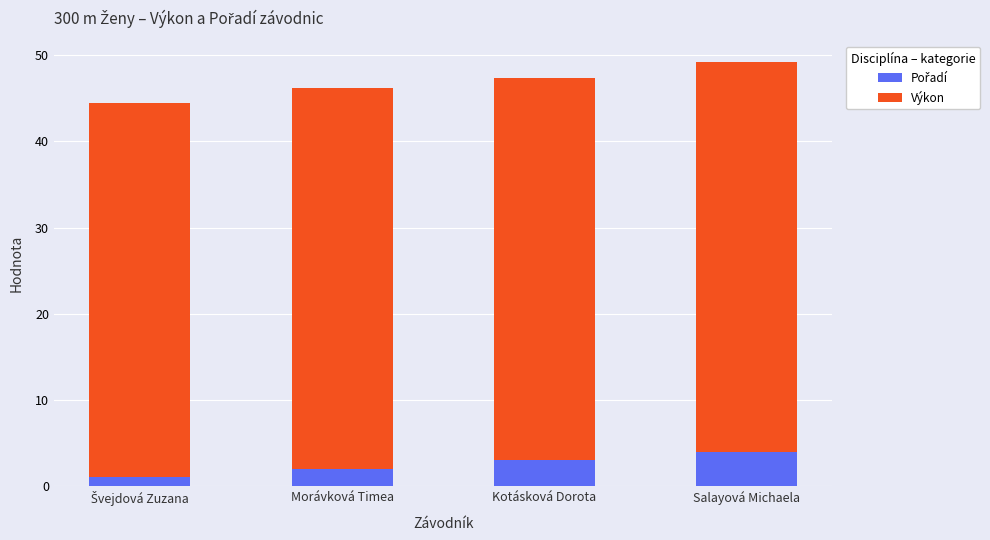

What is the total value across all series at Kotásková Dorota?

47.3